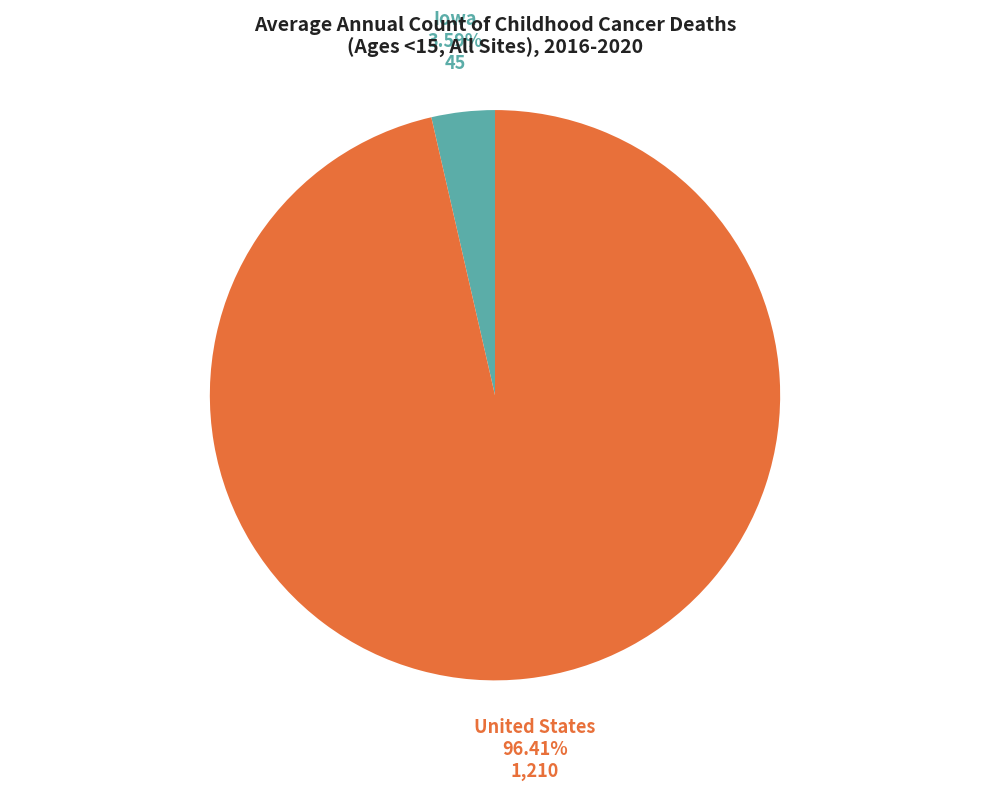

To the nearest percent, what portion does Iowa represent?

4%